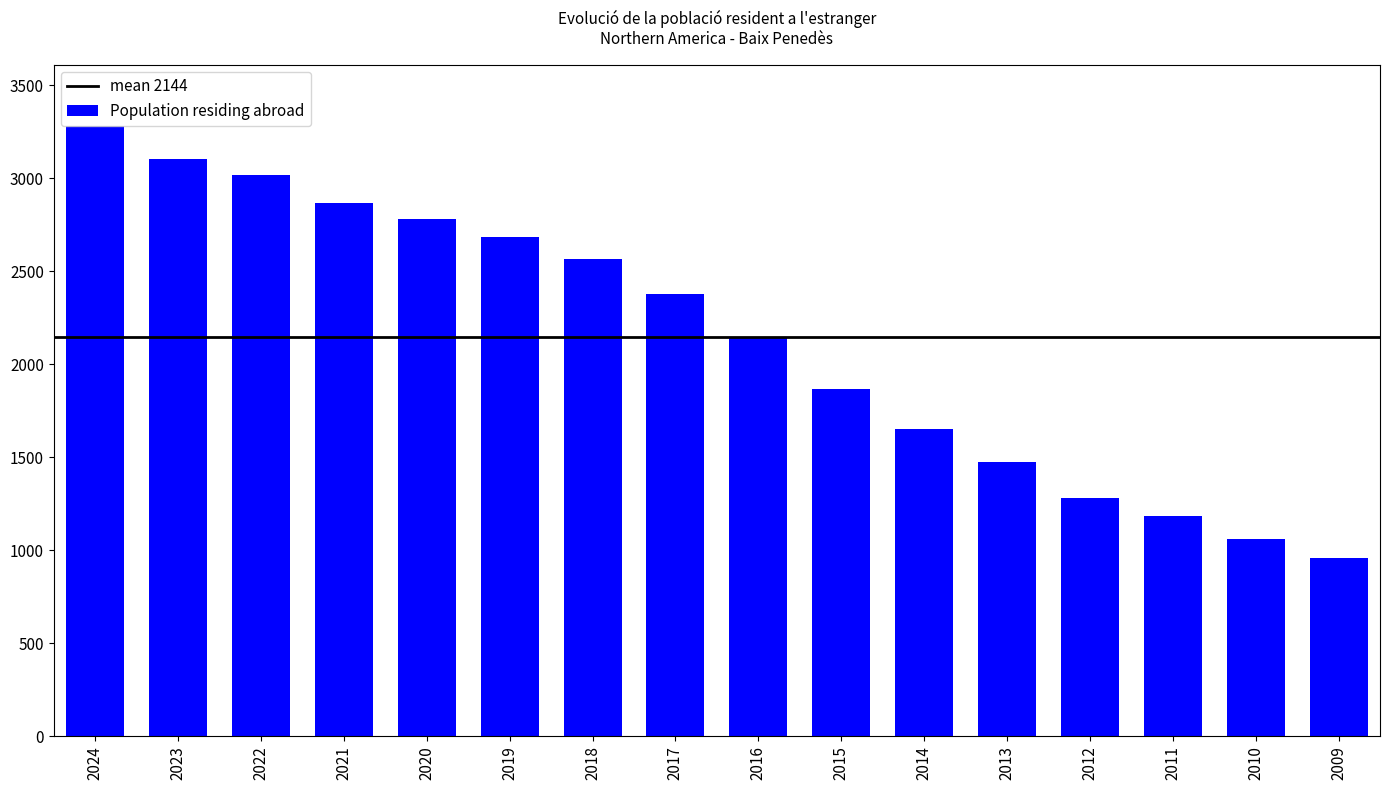

Is it true that the value at 2013 is 1473?

True